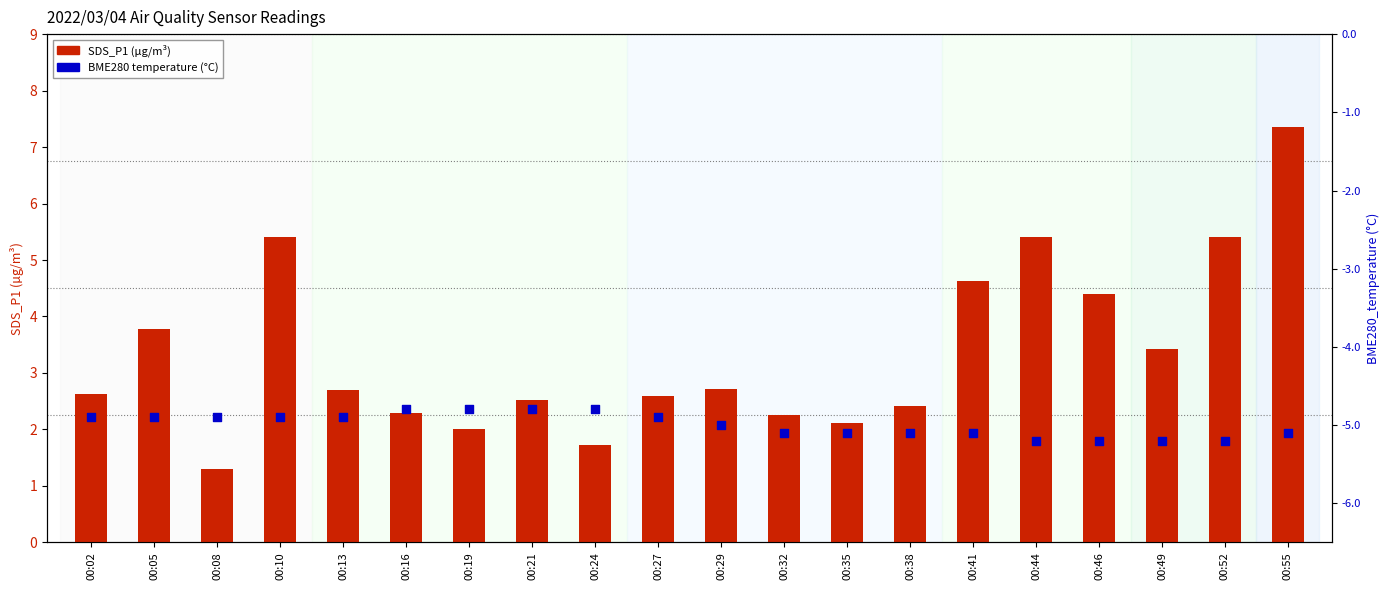

At how many categories does at least one series exceed -1?

20